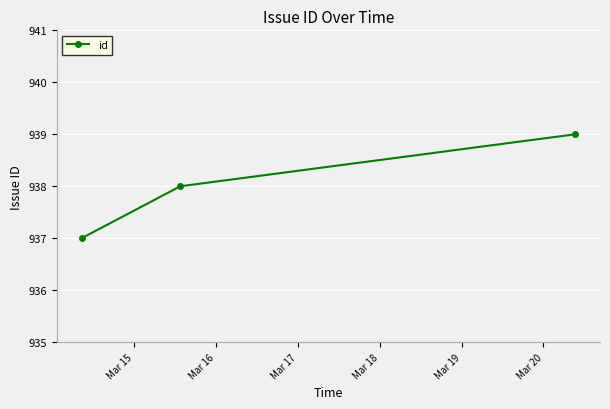

Reading left to right, extract all data points from this chart.

937	938	939